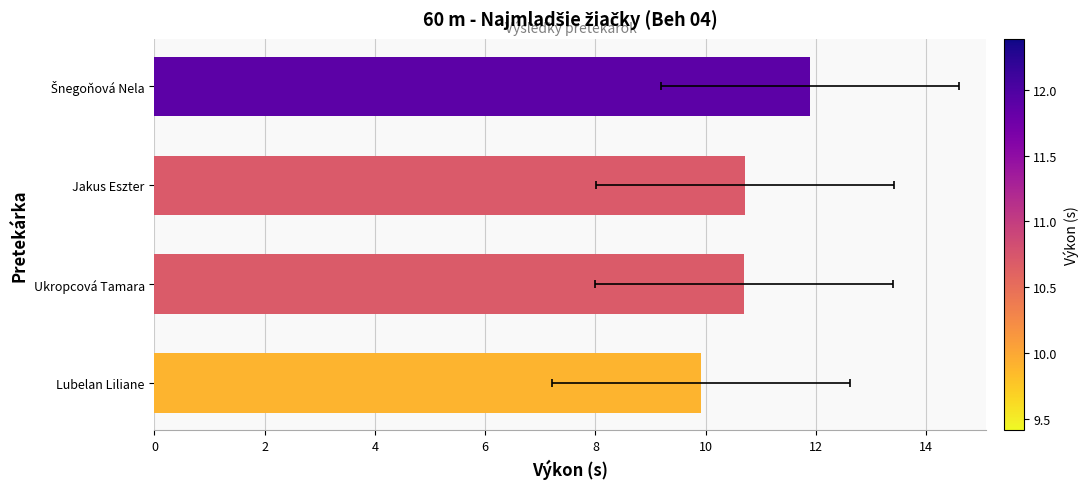

True or false: the data shows 15.9 at Ukropcová Tamara.

False